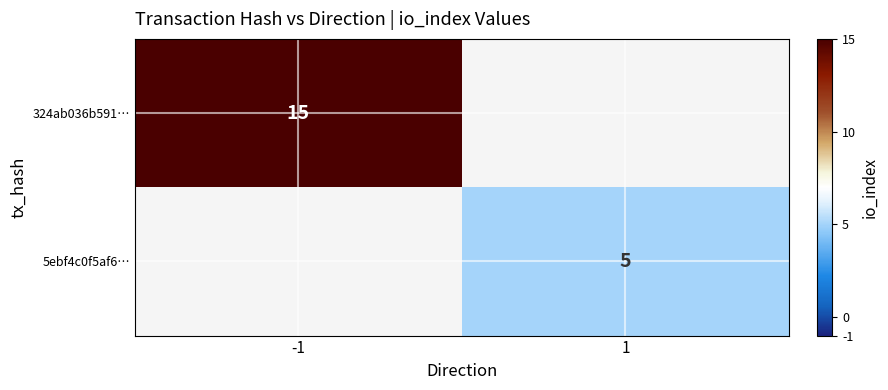

True or false: 5ebf4c0f5af6… has a value of 3 at 1.

False